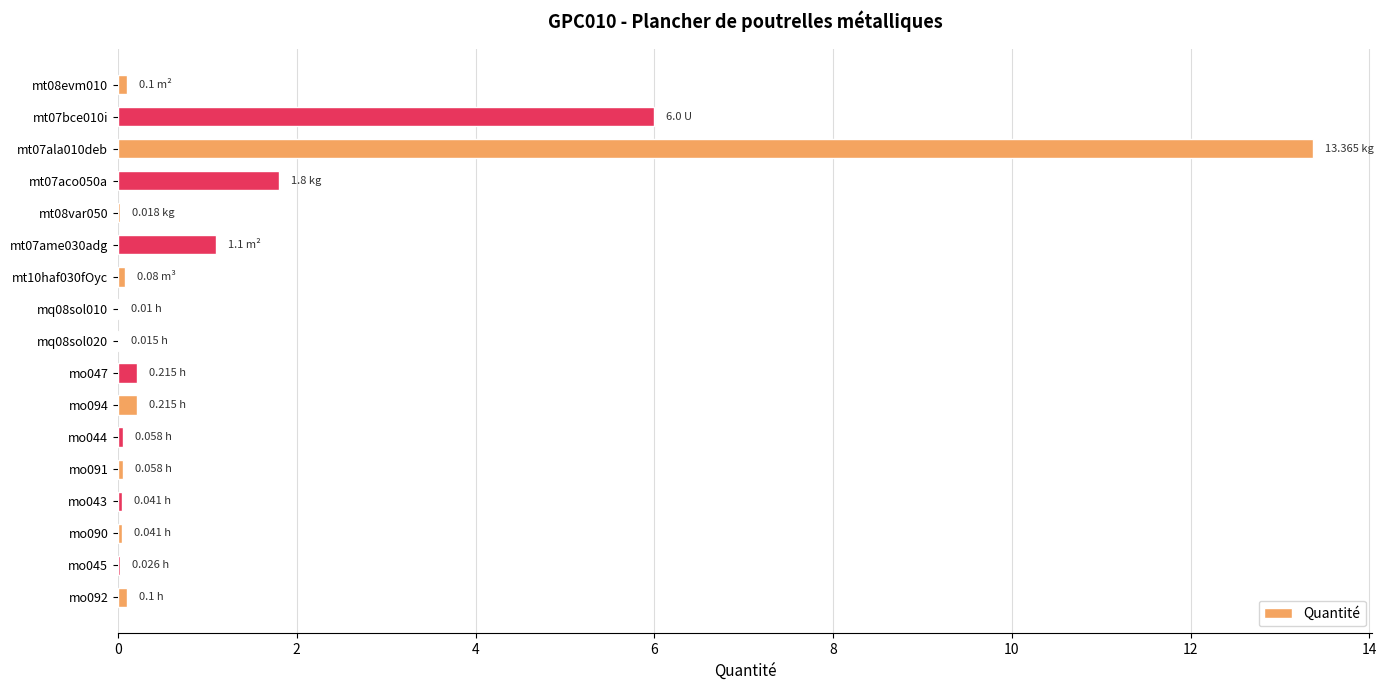

What is the sum of all values?

23.2